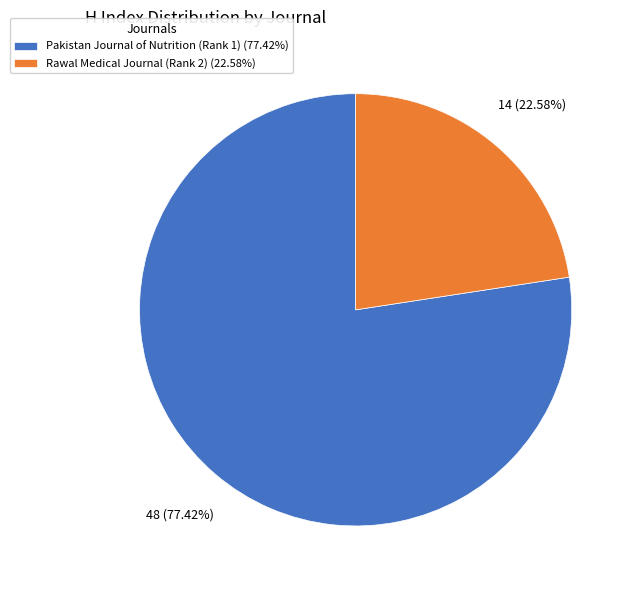

To the nearest percent, what portion does Rawal Medical Journal (Rank 2) represent?

23%